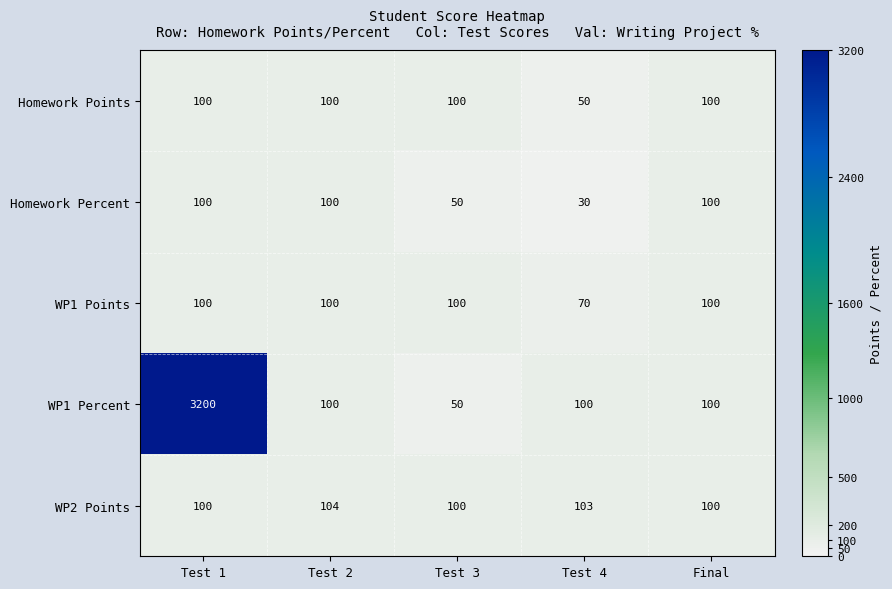

Which series has the largest total across all categories?

WP1 Percent